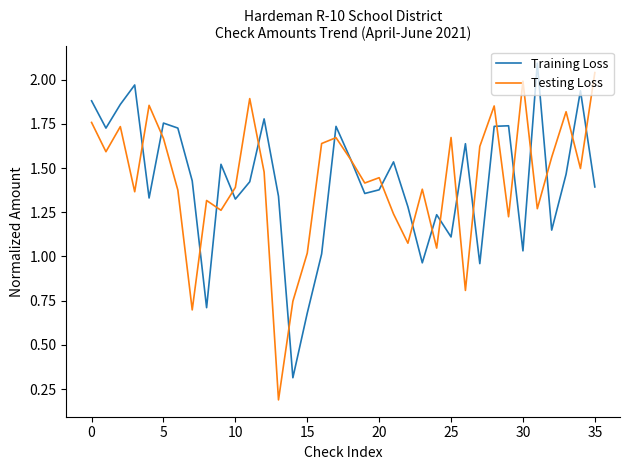

What is the maximum value shown in the chart?

2.1